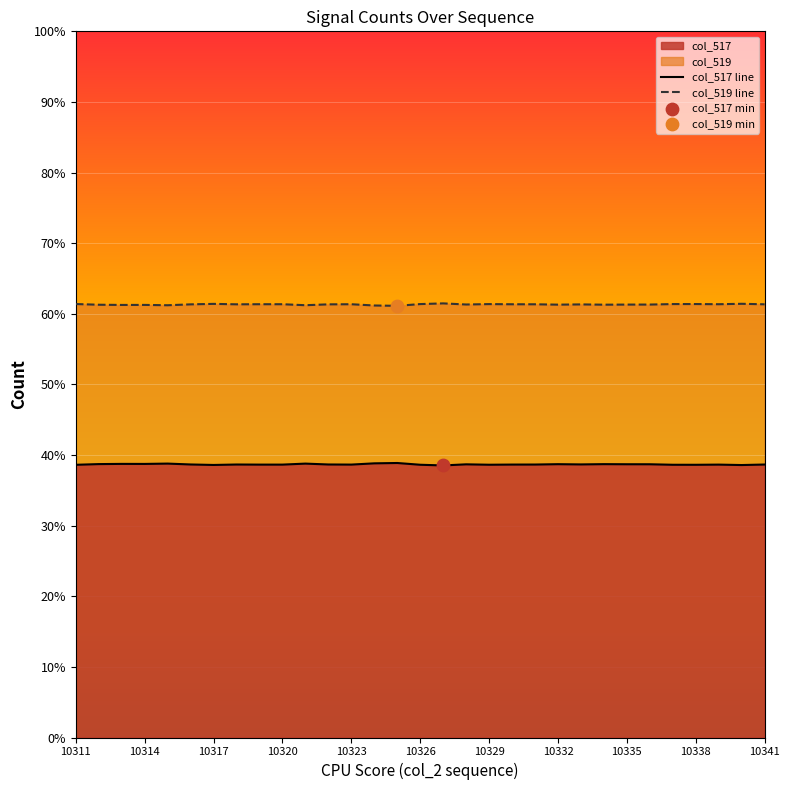

Which series contains the lowest Y value?

col_517 line